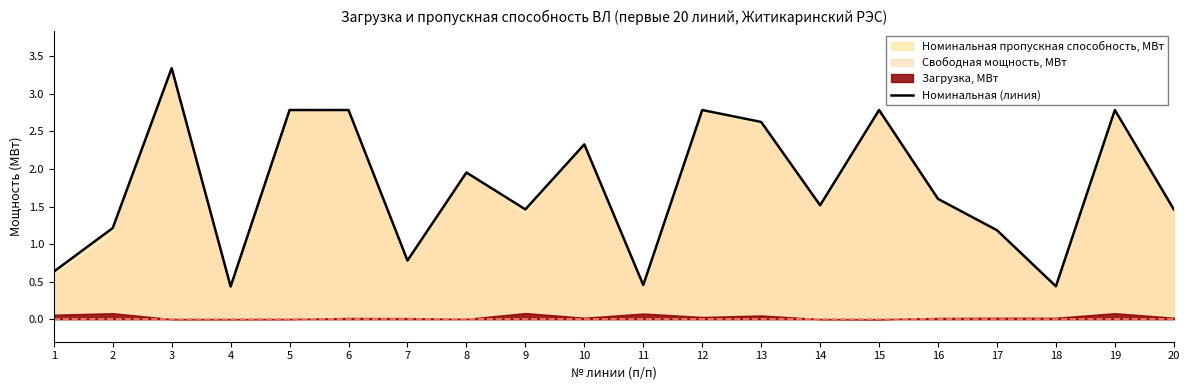

How many interior local valleys (lower than both neighbors) does the data have?

6